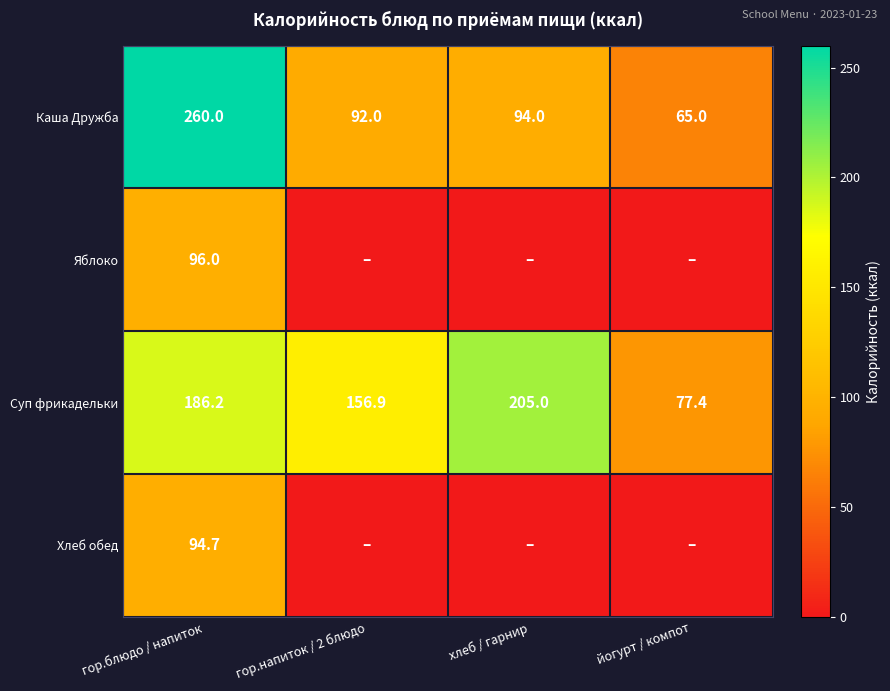

List the labels in order of Каша Дружба value, smallest first.

йогурт / компот, гор.напиток / 2 блюдо, хлеб / гарнир, гор.блюдо / напиток